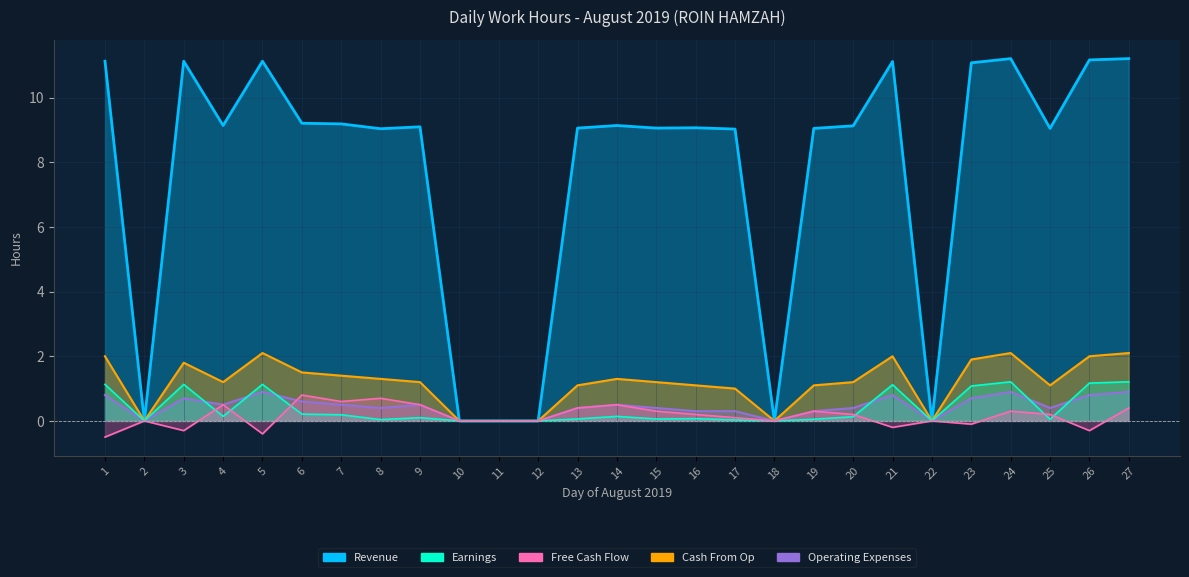

Which series has the largest range (max minus min)?

Revenue